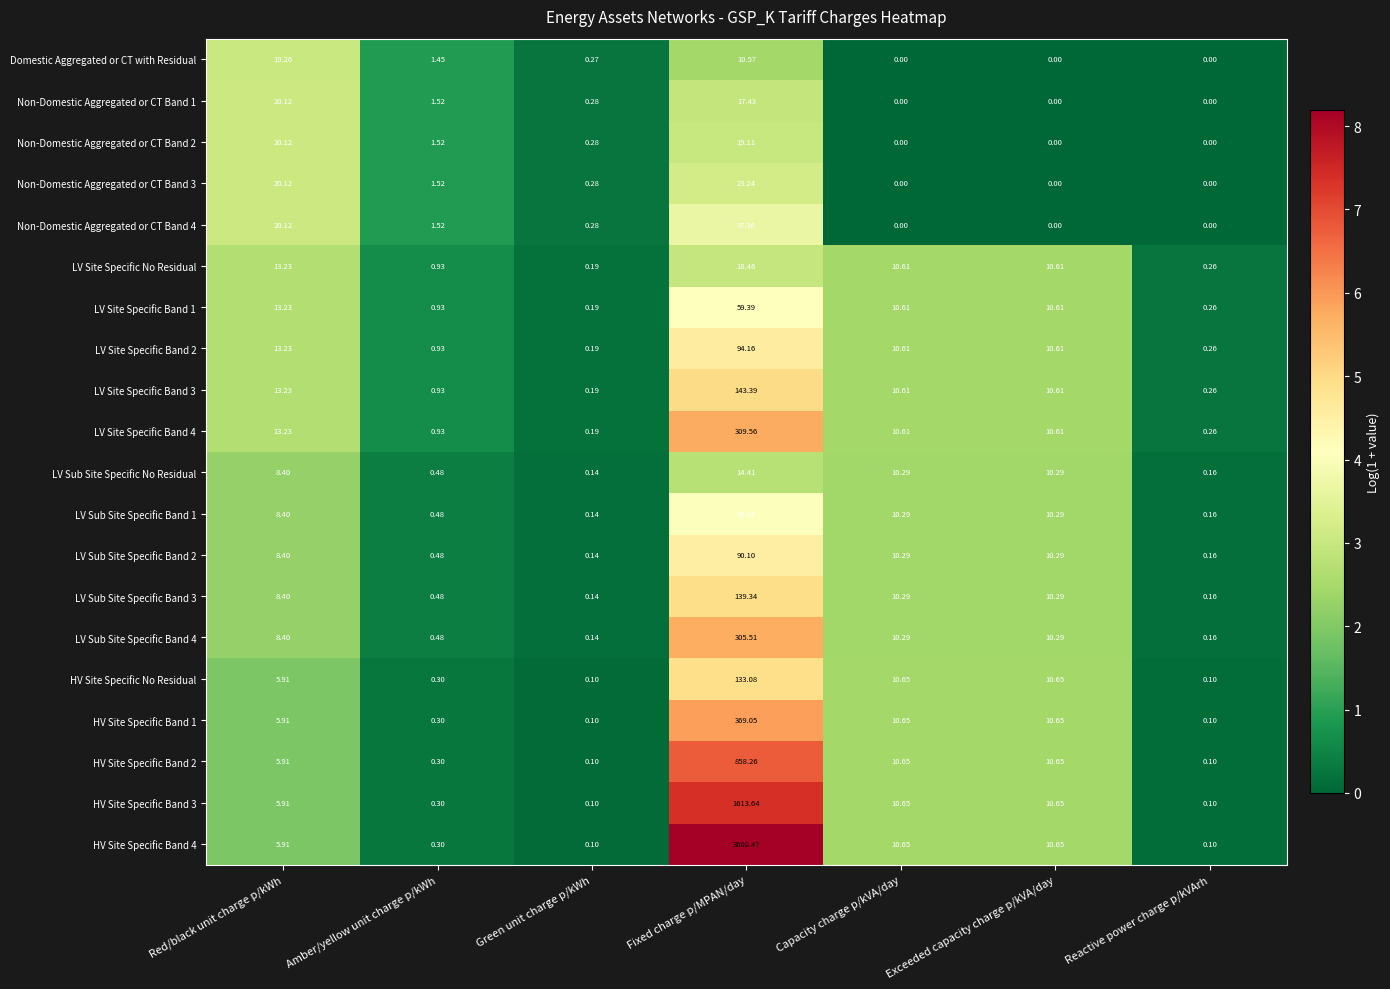

Is the value of Non-Domestic Aggregated or CT Band 2 at Reactive power charge p/kVArh greater than the value of HV Site Specific Band 2 at Reactive power charge p/kVArh?

No